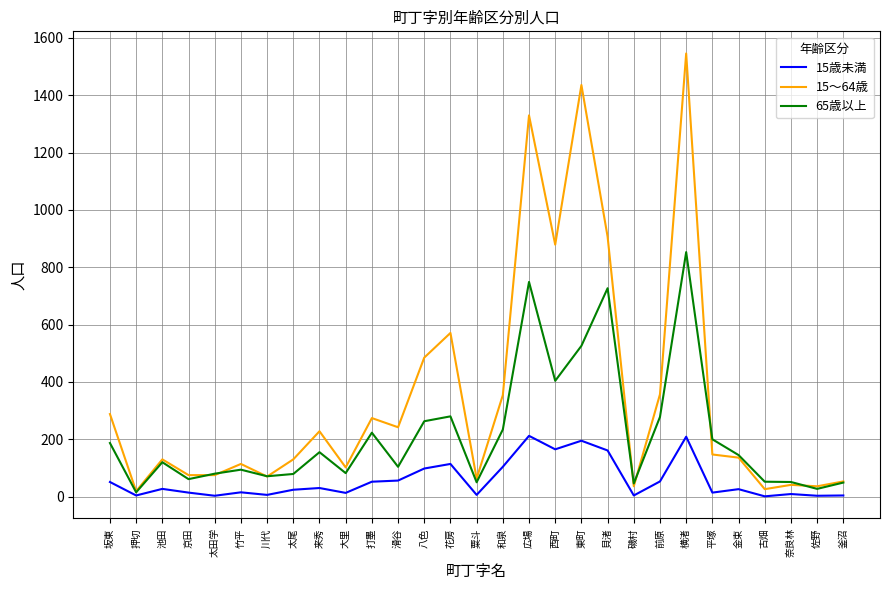

Rank the series by their maximum value, from highest to lowest.

15～64歳, 65歳以上, 15歳未満